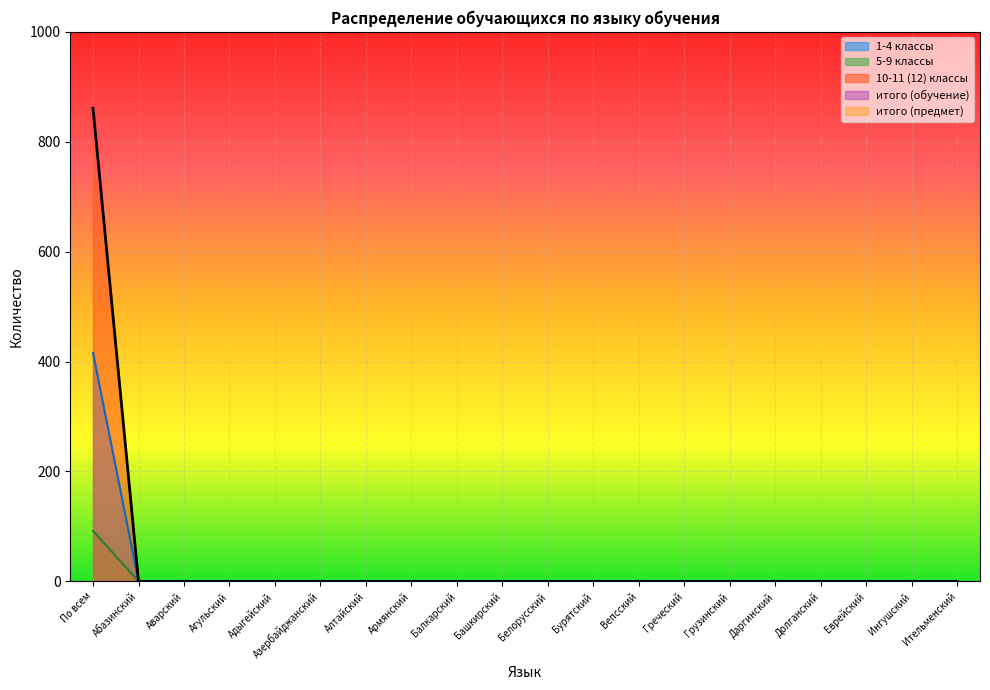

Is the value of 5-9 классы at Армянский greater than the value of 1-4 классы at По всем?

No